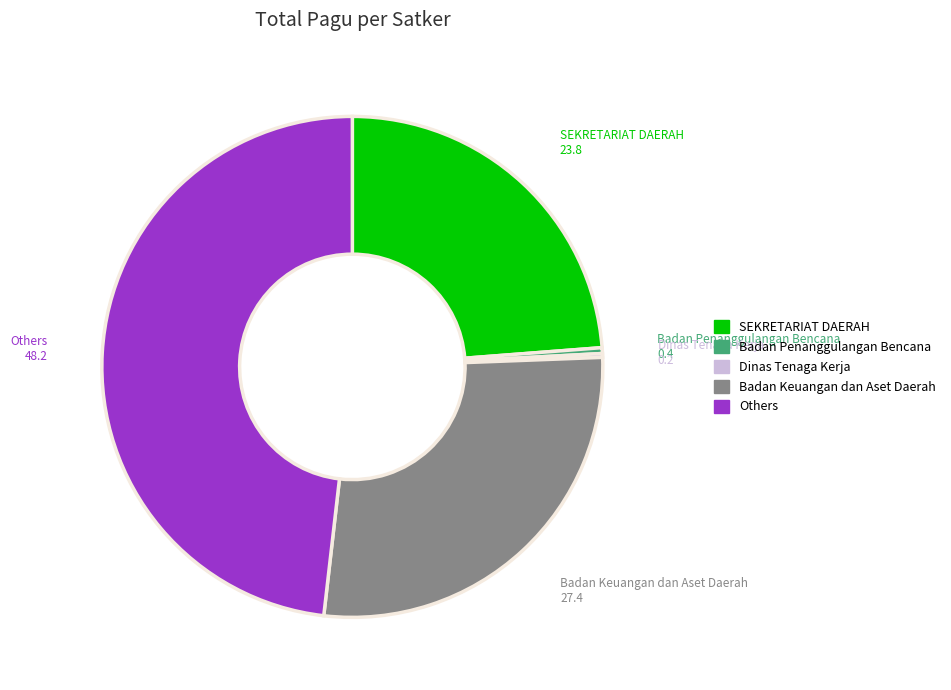

Is there a majority slice in this chart?

No